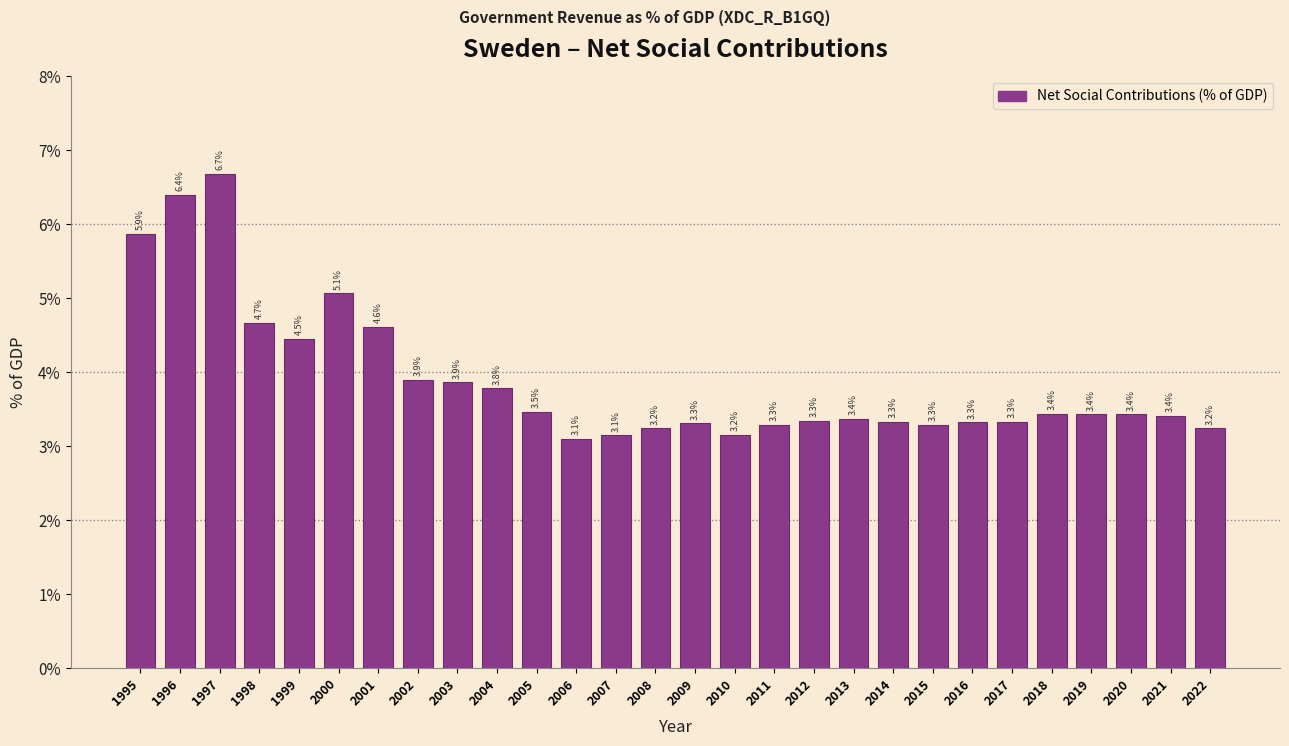

Reading left to right, extract all data points from this chart.

1995=5.9	1996=6.4	1997=6.7	1998=4.7	1999=4.5	2000=5.1	2001=4.6	2002=3.9	2003=3.9	2004=3.8	2005=3.5	2006=3.1	2007=3.1	2008=3.2	2009=3.3	2010=3.2	2011=3.3	2012=3.3	2013=3.4	2014=3.3	2015=3.3	2016=3.3	2017=3.3	2018=3.4	2019=3.4	2020=3.4	2021=3.4	2022=3.2